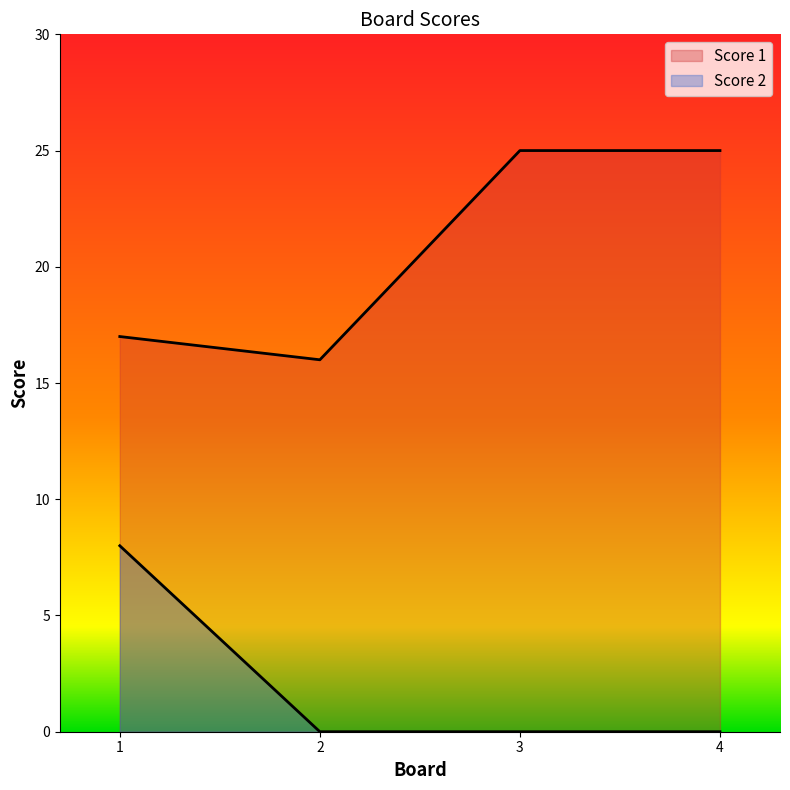

What is the value of the Score 1 point at the 1st from the left?

17